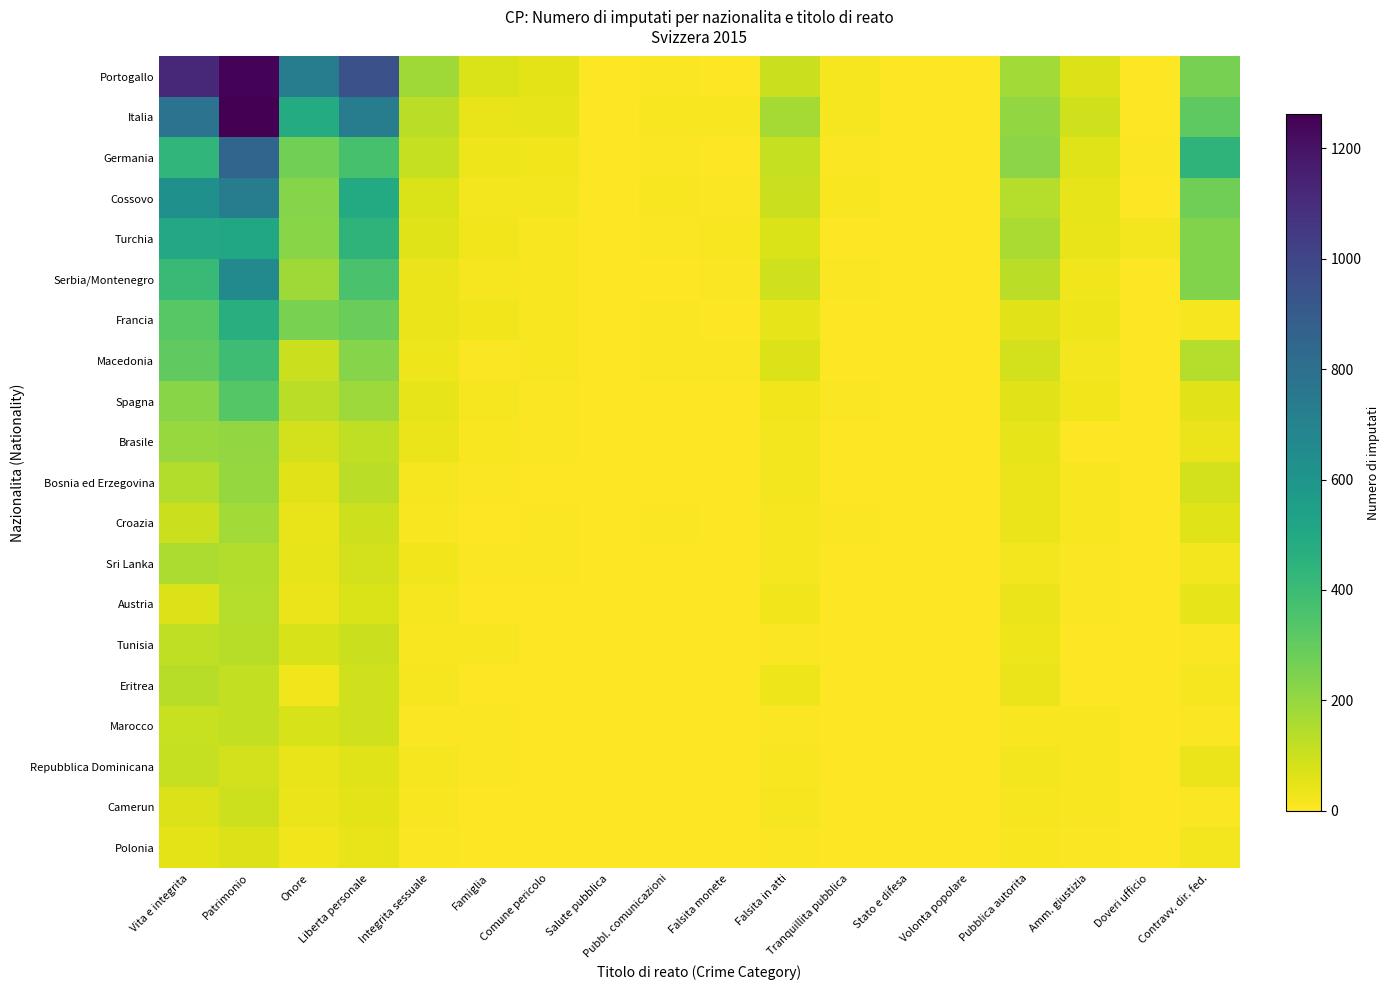

Which series changed the most between Liberta personale and Contravv. dir. fed.?

Portogallo